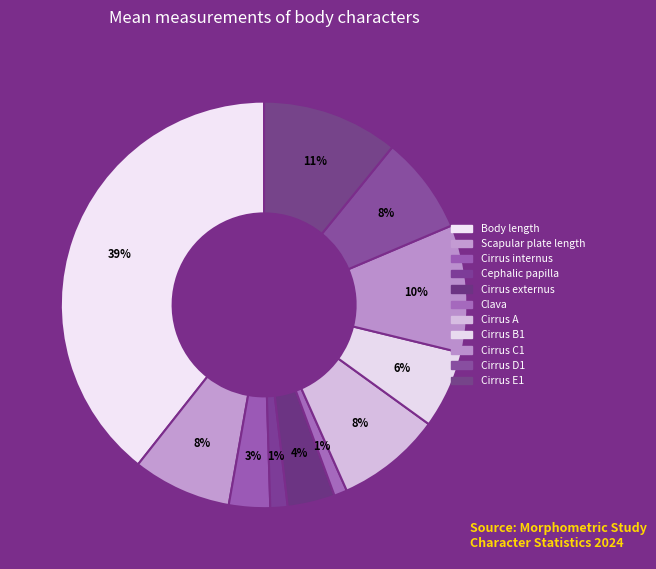

To the nearest percent, what portion does Cirrus C1 represent?

10%